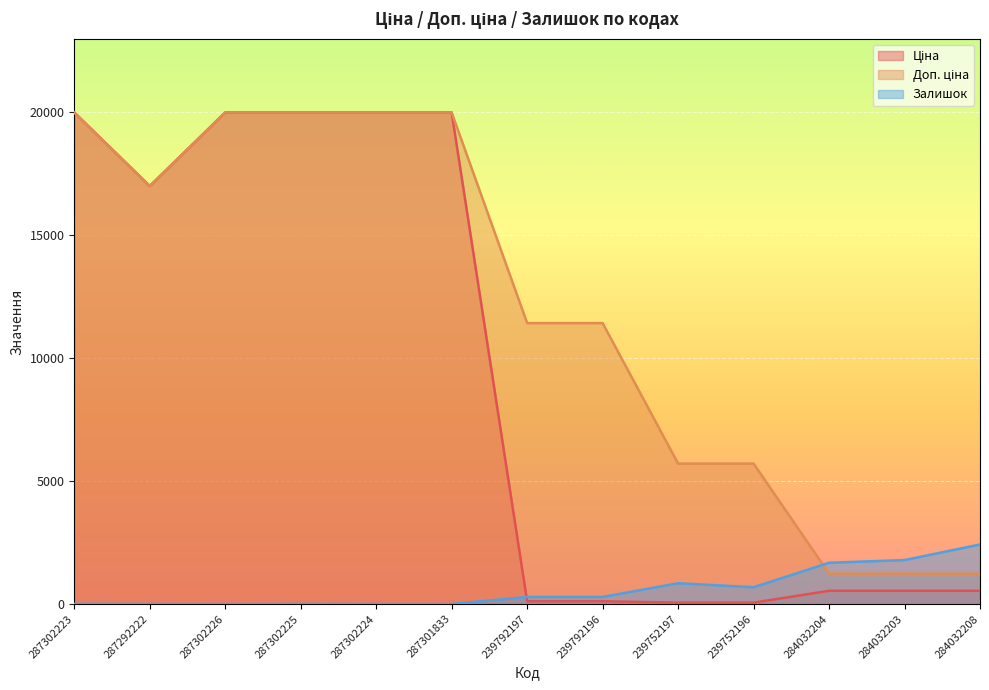

Is the value of Ціна at 284032204 greater than the value of Доп. ціна at 284032208?

No